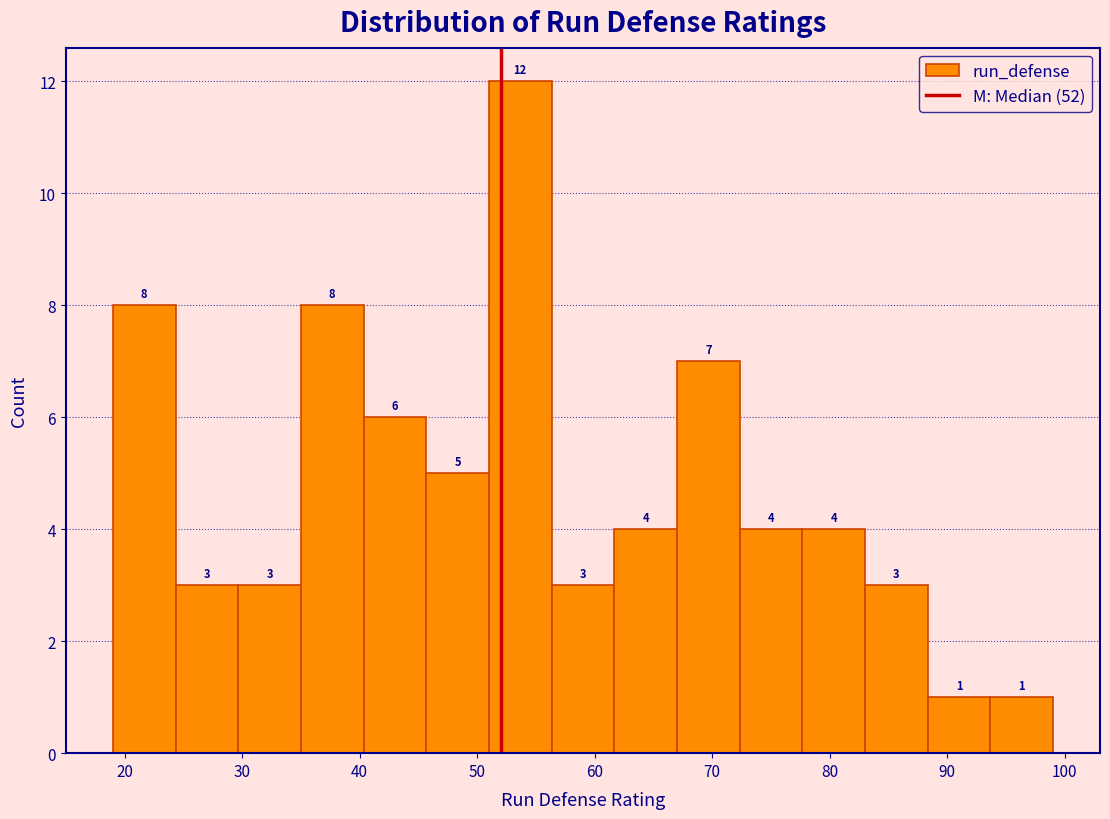

Reading left to right, transcribe this chart: for each bar, give the range it covers on the x-axis and its height. The bar edges are not printed on the chart, so give them approximately, as read against the axis.

19 to 24: 8
24 to 30: 3
30 to 35: 3
35 to 40: 8
40 to 46: 6
46 to 51: 5
51 to 56: 12
56 to 62: 3
62 to 67: 4
67 to 72: 7
72 to 78: 4
78 to 83: 4
83 to 88: 3
88 to 94: 1
94 to 99: 1